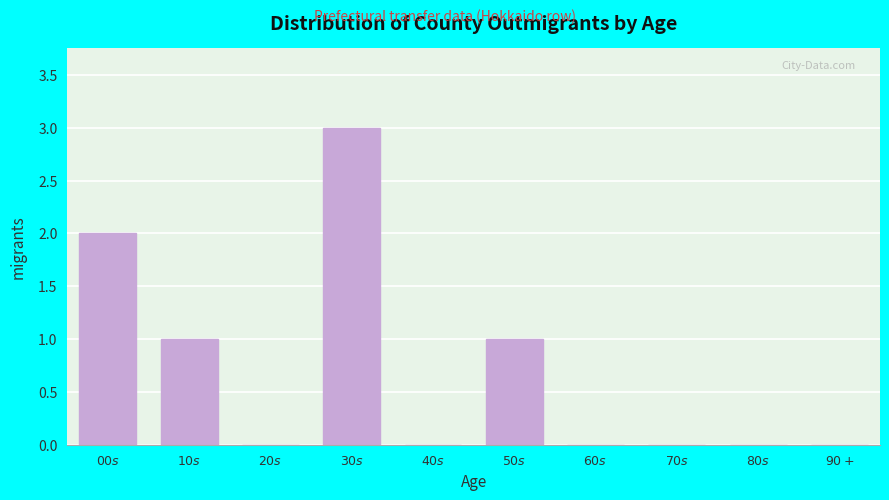

What is the sum of all values?

7